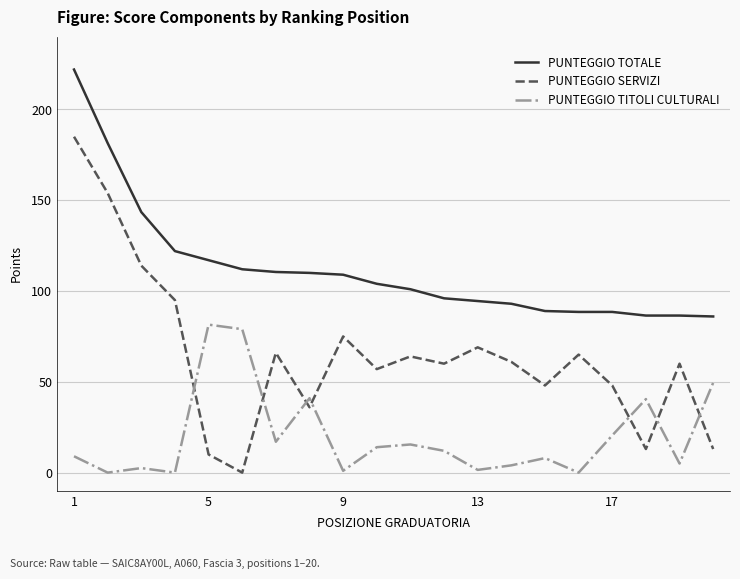

Which series has the largest range (max minus min)?

PUNTEGGIO SERVIZI